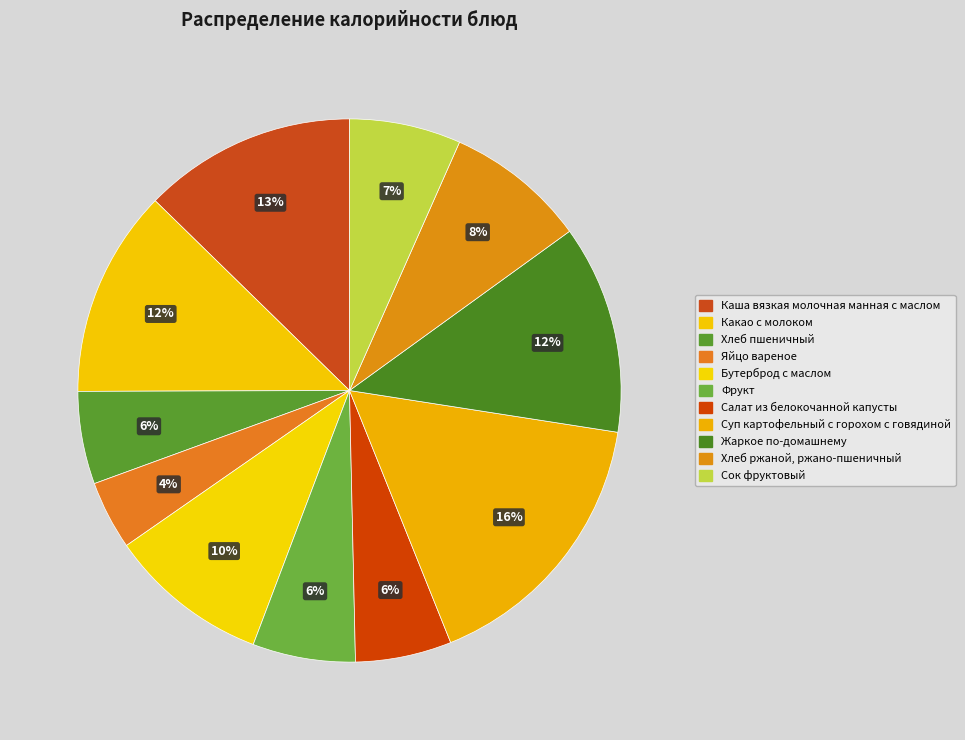

What percentage is the Жаркое по-домашнему slice, to the nearest percent?

12%